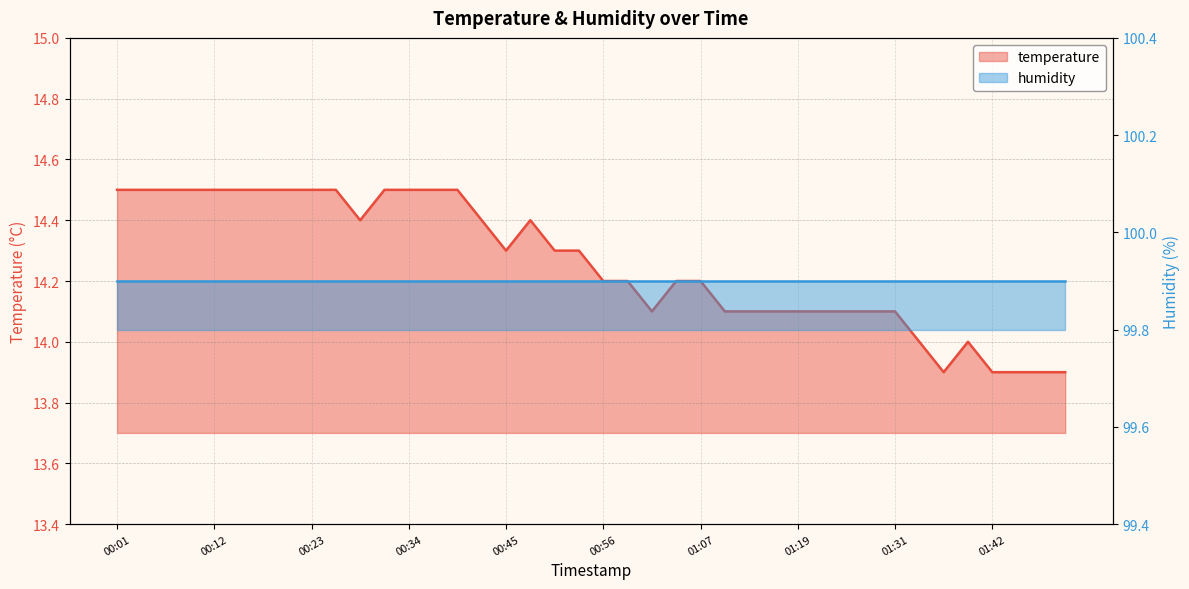

Reading left to right, what are all the values shown in this chart?

00:01=14.5	00:03=14.5	00:06=14.5	00:09=14.5	00:12=14.5	00:15=14.5	00:17=14.5	00:20=14.5	00:23=14.5	00:26=14.5	00:28=14.4	00:31=14.5	00:34=14.5	00:37=14.5	00:40=14.5	00:42=14.4	00:45=14.3	00:48=14.4	00:51=14.3	00:53=14.3	00:56=14.2	00:59=14.2	01:02=14.1	01:05=14.2	01:07=14.2	01:10=14.1	01:13=14.1	01:16=14.1	01:19=14.1	01:22=14.1	01:25=14.1	01:28=14.1	01:31=14.1	01:33=14.0	01:36=13.9	01:39=14.0	01:42=13.9	01:45=13.9	01:48=13.9	01:50=13.9